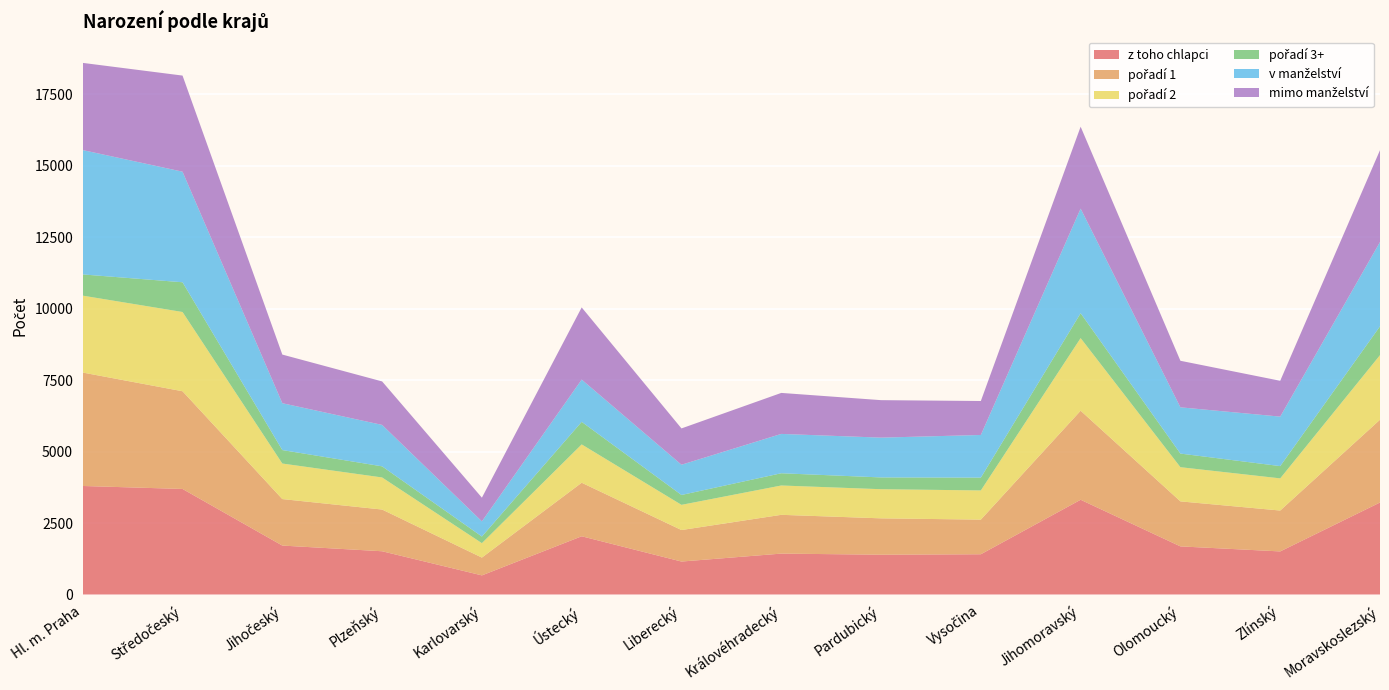

Reading right to left, extract all data points from this chart.

z toho chlapci: Moravskoslezský=3218	Zlínský=1507	Olomoucký=1683	Jihomoravský=3314	Vysočina=1408	Pardubický=1392	Královéhradecký=1431	Liberecký=1153	Ústecký=2037	Karlovarský=669	Plzeňský=1513	Jihočeský=1712	Středočeský=3692	Hl. m. Praha=3796
pořadí 1: Moravskoslezský=2895	Zlínský=1430	Olomoucký=1574	Jihomoravský=3114	Vysočina=1211	Pardubický=1272	Královéhradecký=1356	Liberecký=1102	Ústecký=1872	Karlovarský=622	Plzeňský=1459	Jihočeský=1626	Středočeský=3417	Hl. m. Praha=3967
pořadí 2: Moravskoslezský=2259	Zlínský=1125	Olomoucký=1196	Jihomoravský=2540	Vysočina=1021	Pardubický=1019	Královéhradecký=1026	Liberecký=881	Ústecký=1341	Karlovarský=505	Plzeňský=1122	Jihočeský=1243	Středočeský=2772	Hl. m. Praha=2690
pořadí 3+: Moravskoslezský=1008	Zlínský=429	Olomoucký=476	Jihomoravský=870	Vysočina=448	Pardubický=412	Královéhradecký=428	Liberecký=345	Ústecký=789	Karlovarský=232	Plzeňský=389	Jihočeský=471	Středočeský=1040	Hl. m. Praha=742
v manželství: Moravskoslezský=2949	Zlínský=1731	Olomoucký=1618	Jihomoravský=3659	Vysočina=1492	Pardubický=1392	Královéhradecký=1376	Liberecký=1058	Ústecký=1478	Karlovarský=530	Plzeňský=1449	Jihočeský=1639	Středočeský=3868	Hl. m. Praha=4349
mimo manželství: Moravskoslezský=3213	Zlínský=1253	Olomoucký=1628	Jihomoravský=2865	Vysočina=1188	Pardubický=1311	Královéhradecký=1434	Liberecký=1270	Ústecký=2524	Karlovarský=829	Plzeňský=1521	Jihočeský=1701	Středočeský=3361	Hl. m. Praha=3050